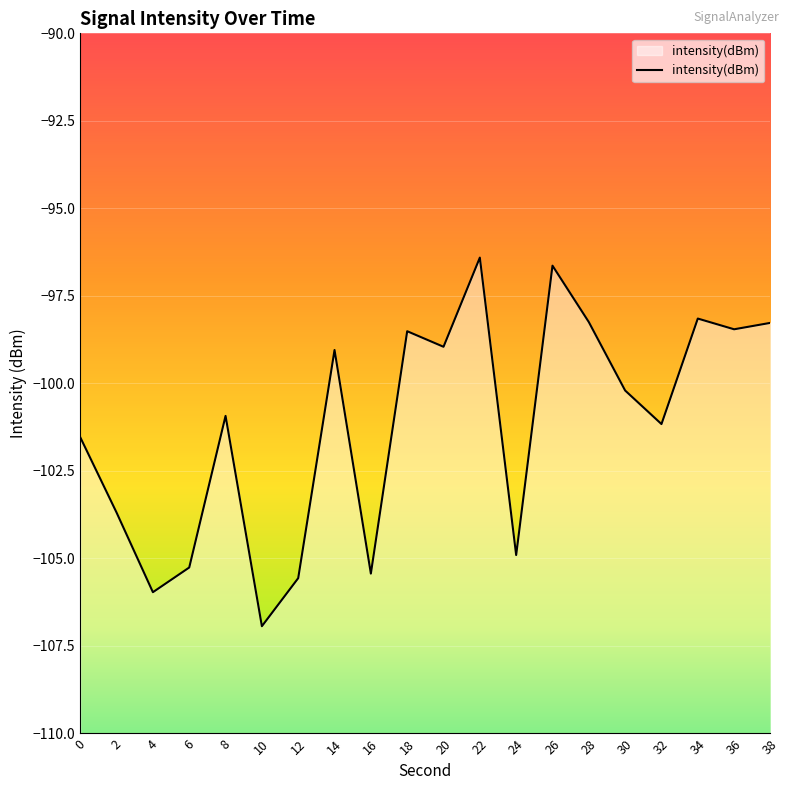

At which label does the data first exceed -100?

14